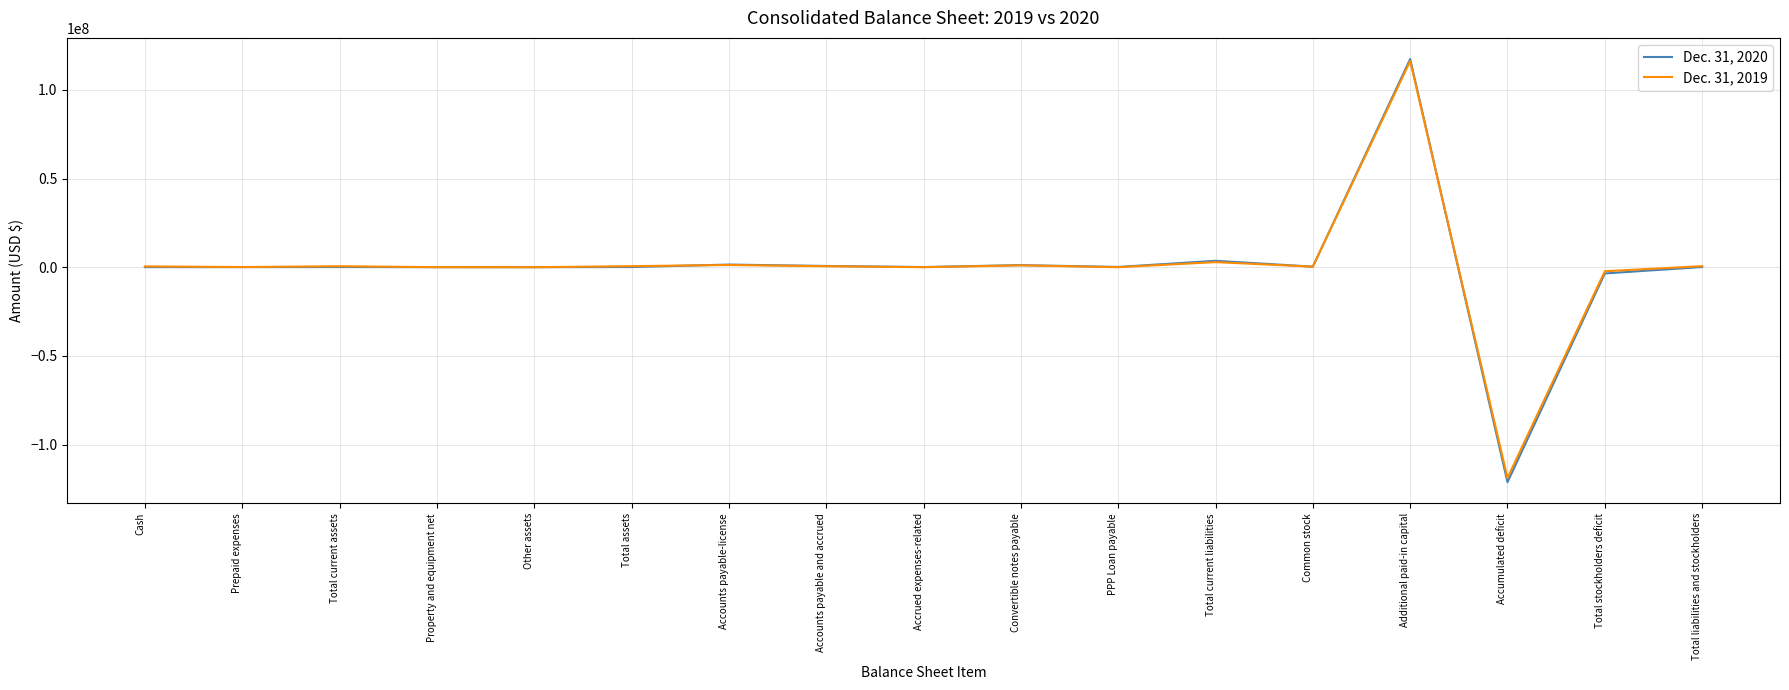

What is the sum of the Dec. 31, 2019 values at Common stock and Property and equipment net?

333111